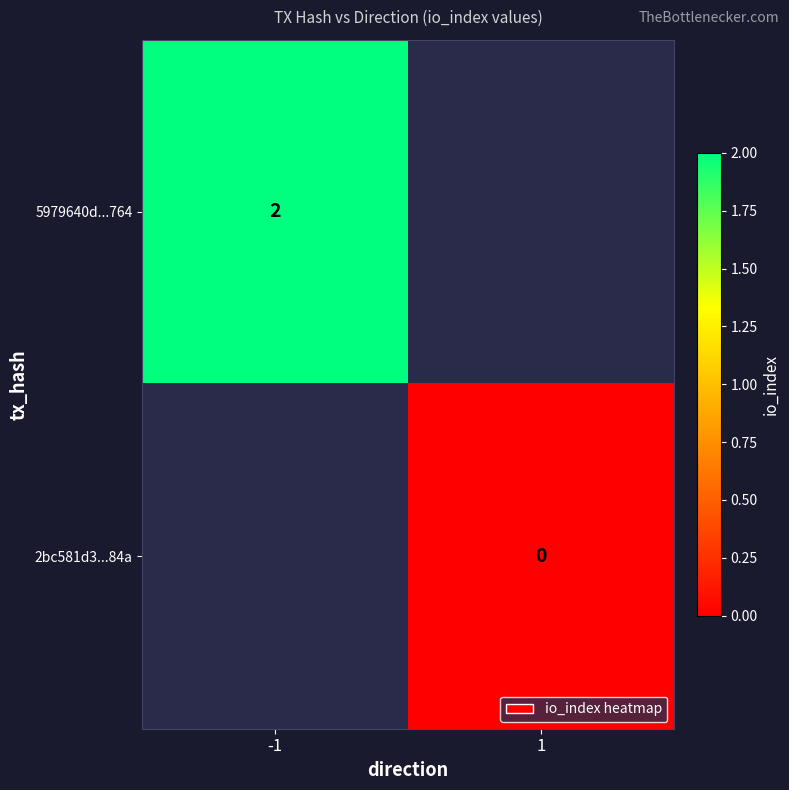

At how many categories does at least one series exceed 1?

1